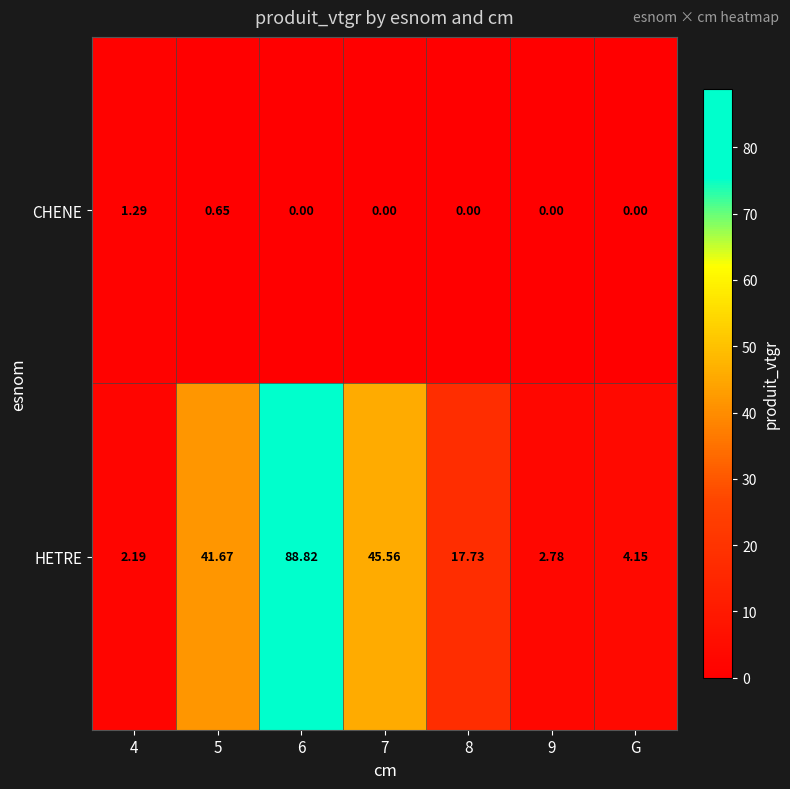

List the series in order of their peak value, highest first.

HETRE, CHENE